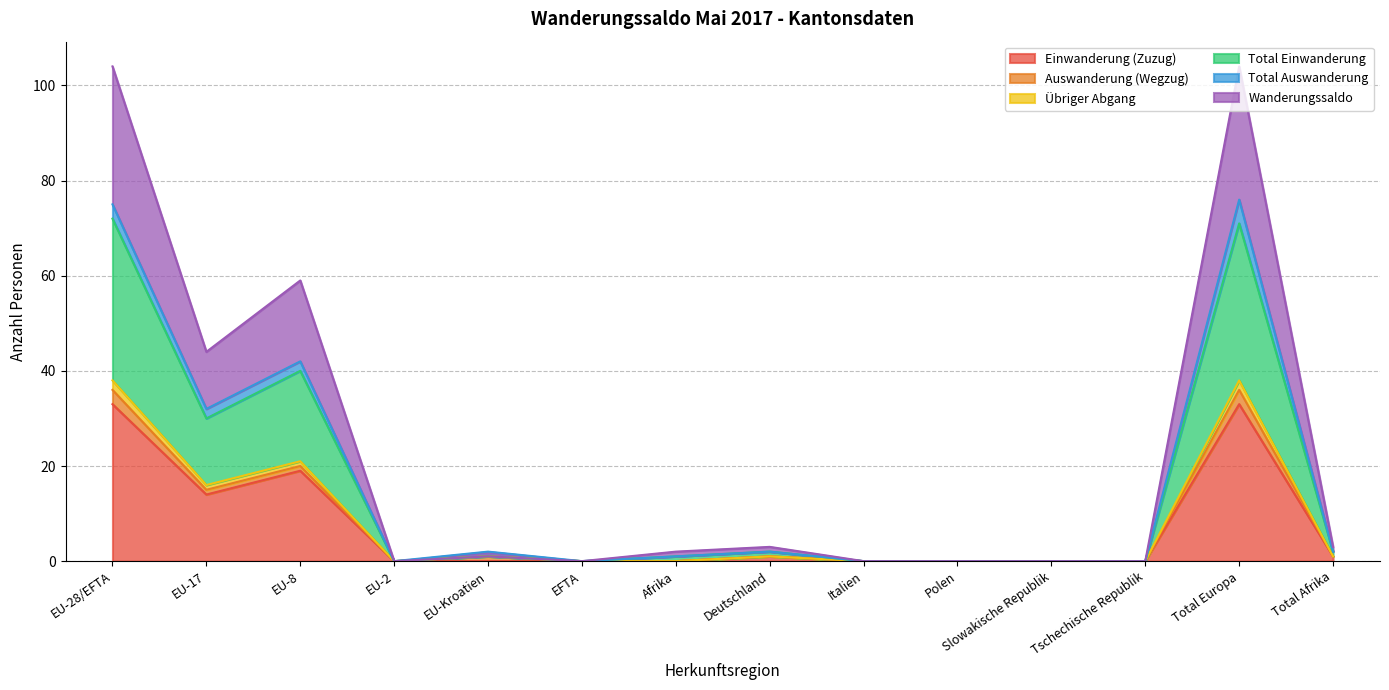

At which label does Wanderungssaldo first exceed 2?

EU-28/EFTA